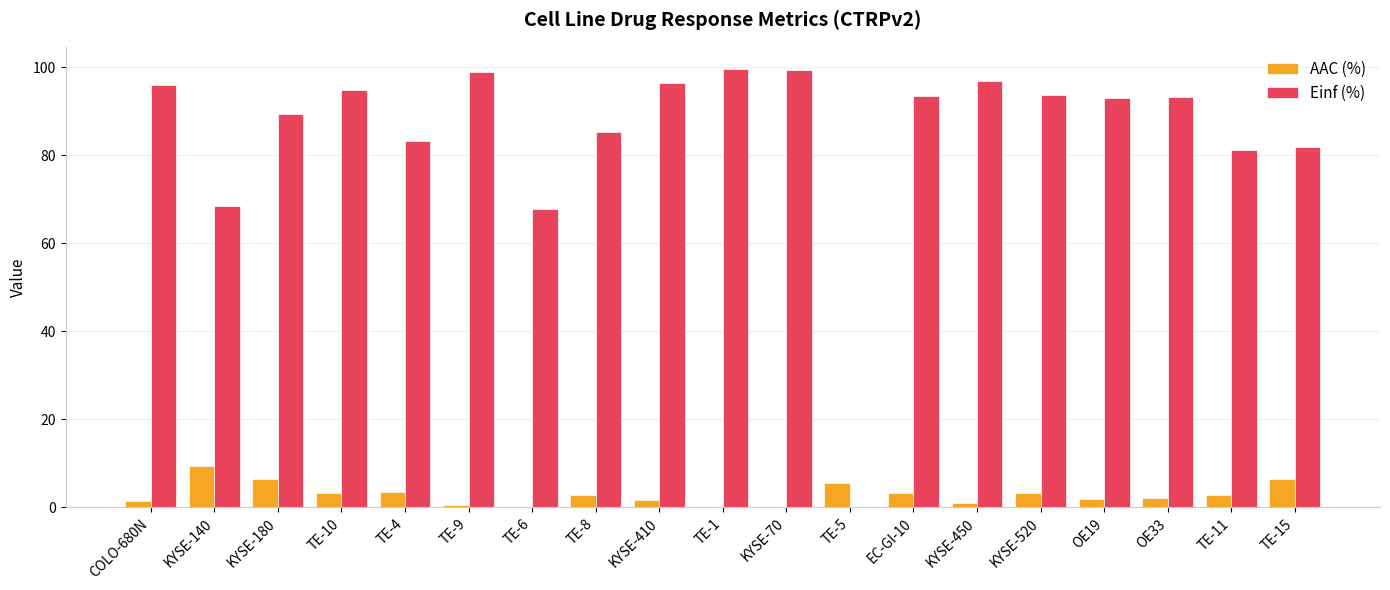

At which label does AAC (%) first exceed 2?

KYSE-140